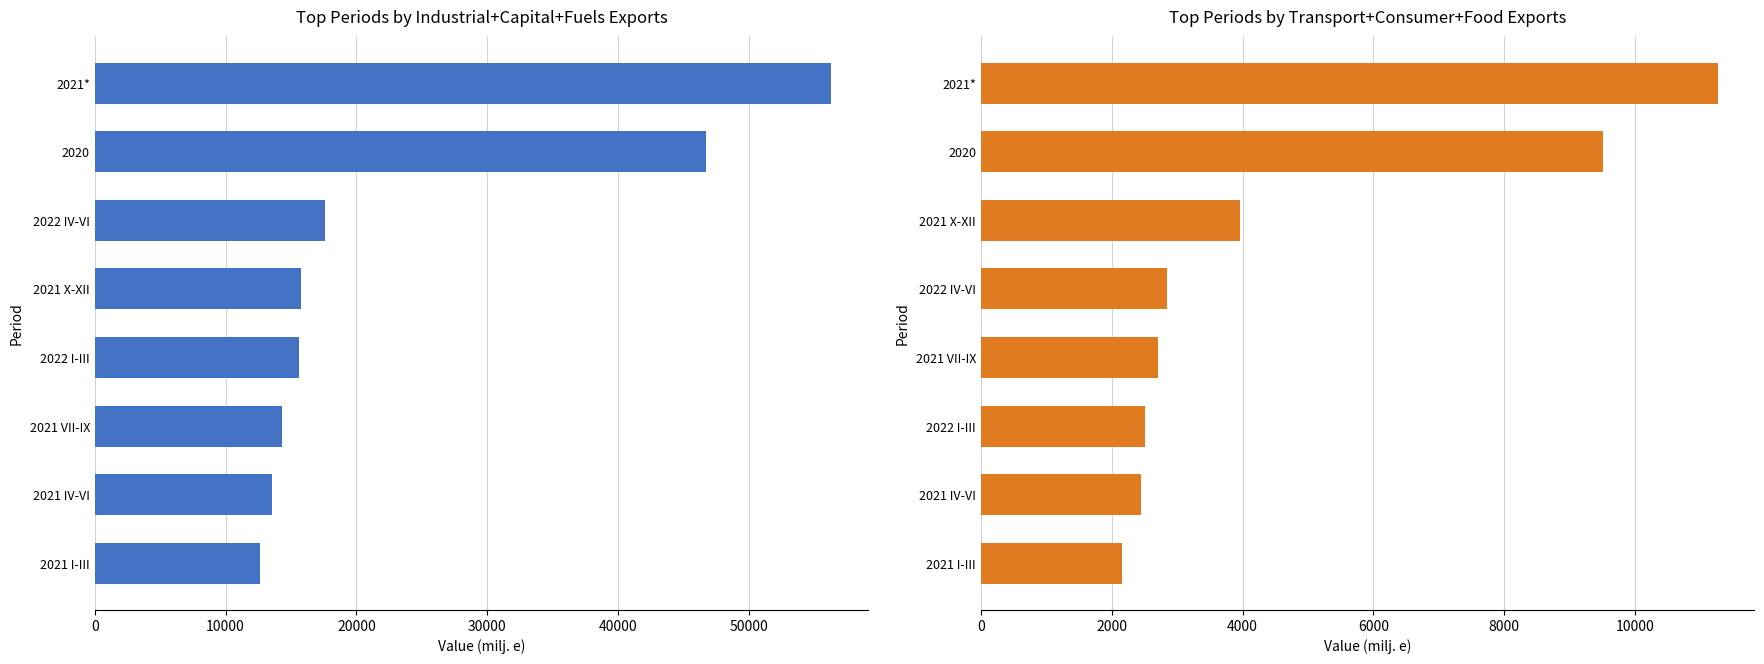

What is the minimum value shown in the chart?

2151.7